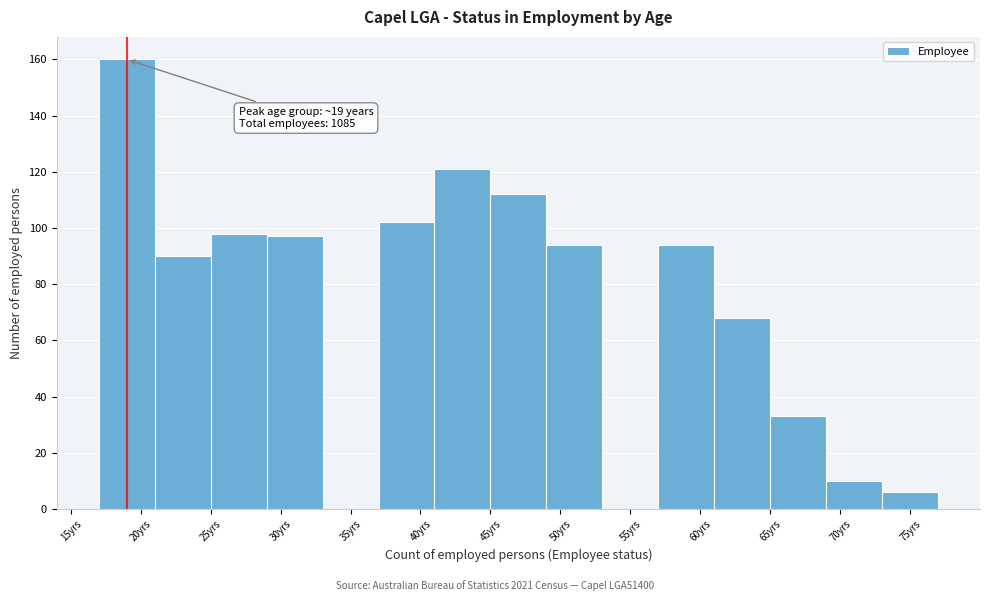

Over which range of the x-axis is the bar tallest?

17 to 21